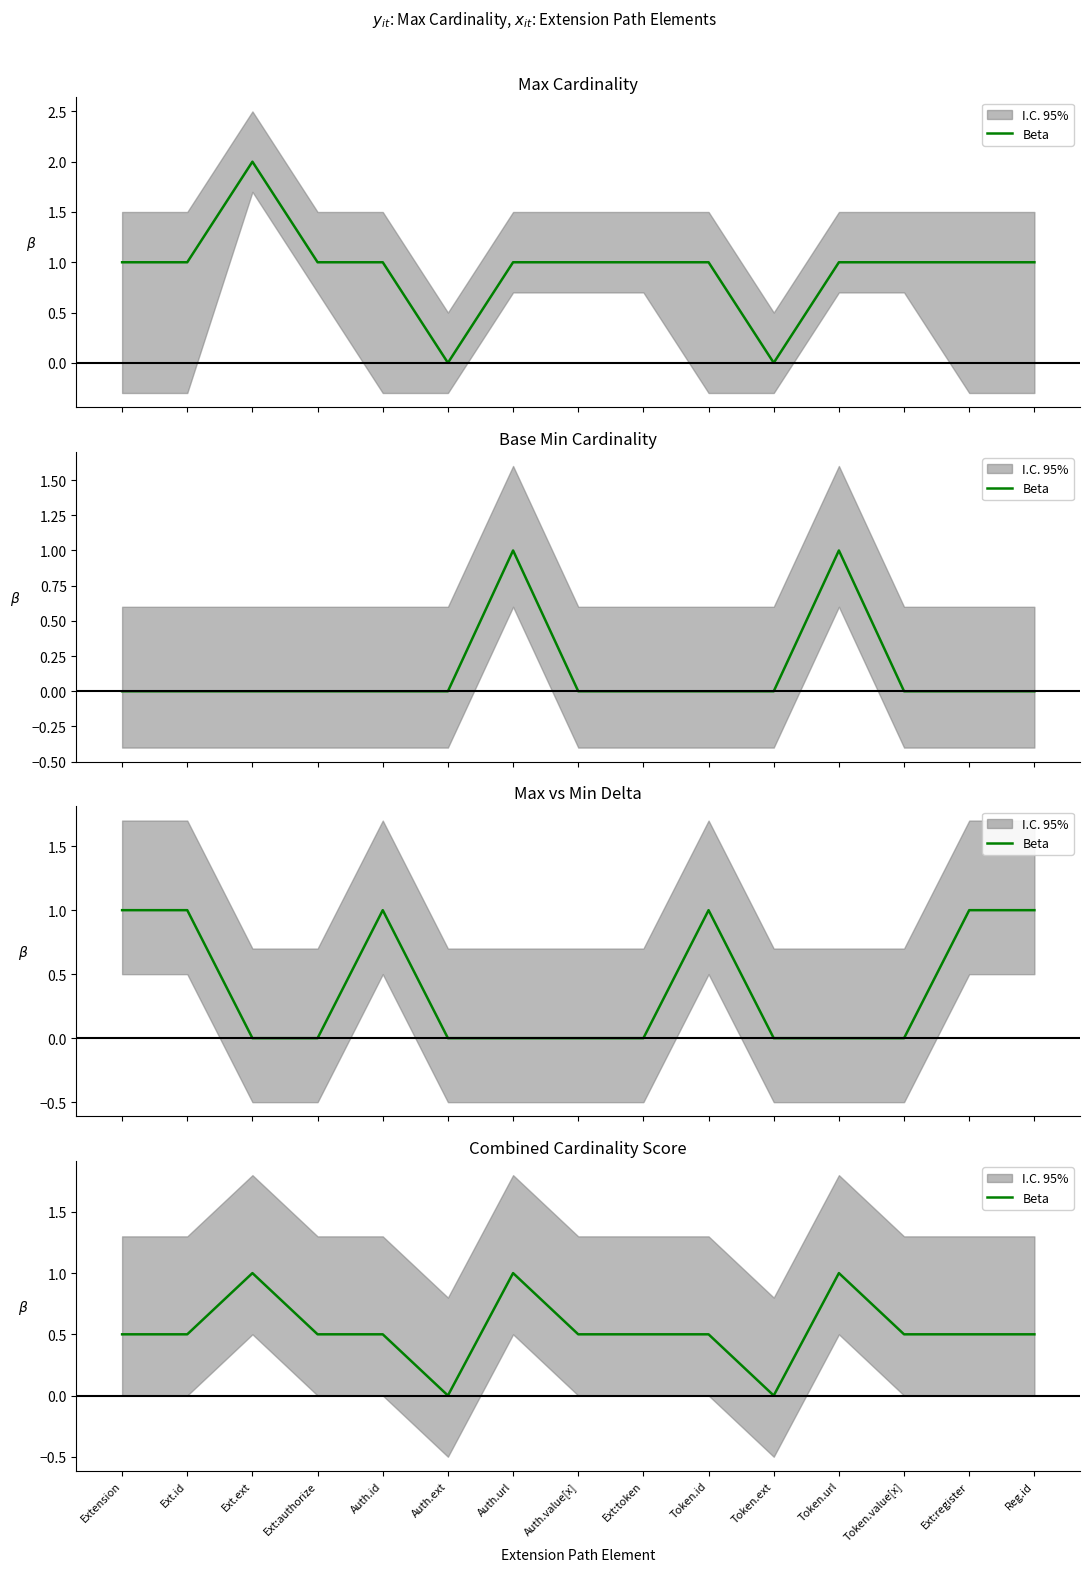

List the labels in order of value, smallest first.

Auth.ext, Token.ext, Extension, Ext.id, Ext:authorize, Auth.id, Auth.value[x], Ext:token, Token.id, Token.value[x], Ext:register, Reg.id, Ext.ext, Auth.url, Token.url